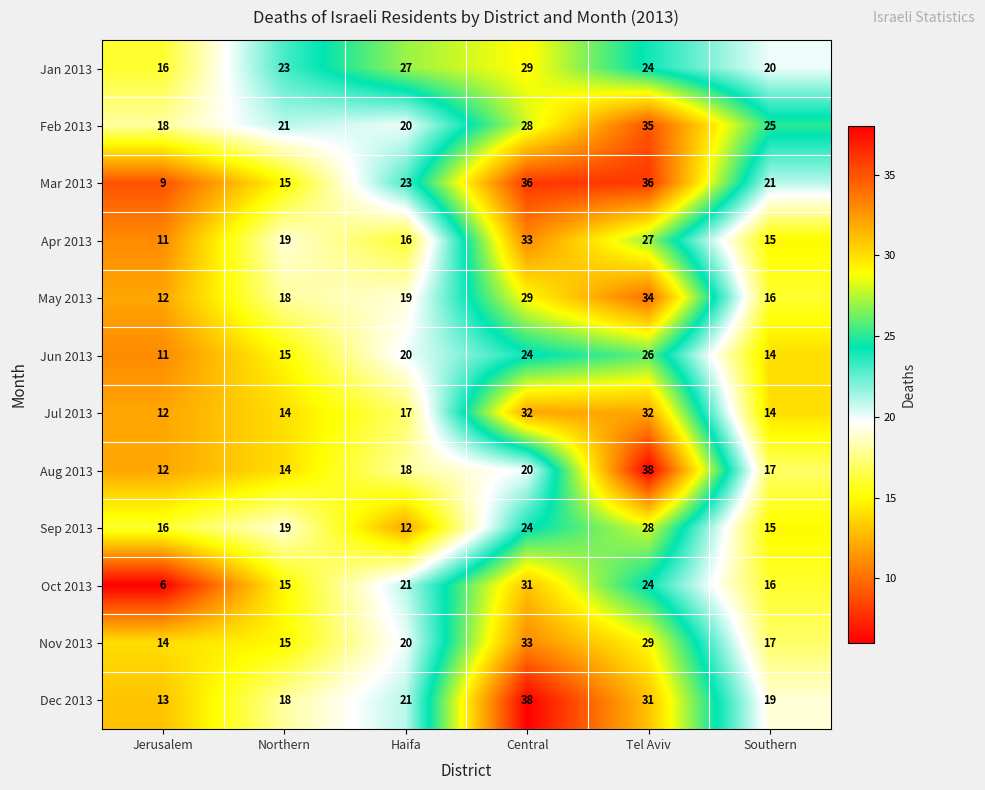

List the labels in order of Apr 2013 value, smallest first.

Jerusalem, Southern, Haifa, Northern, Tel Aviv, Central